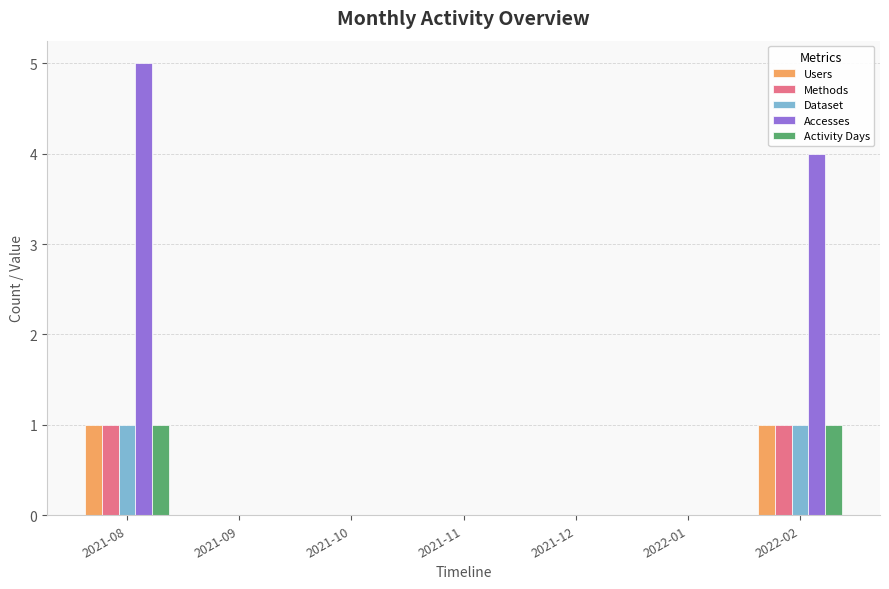

What is the sum of all Users values?

2